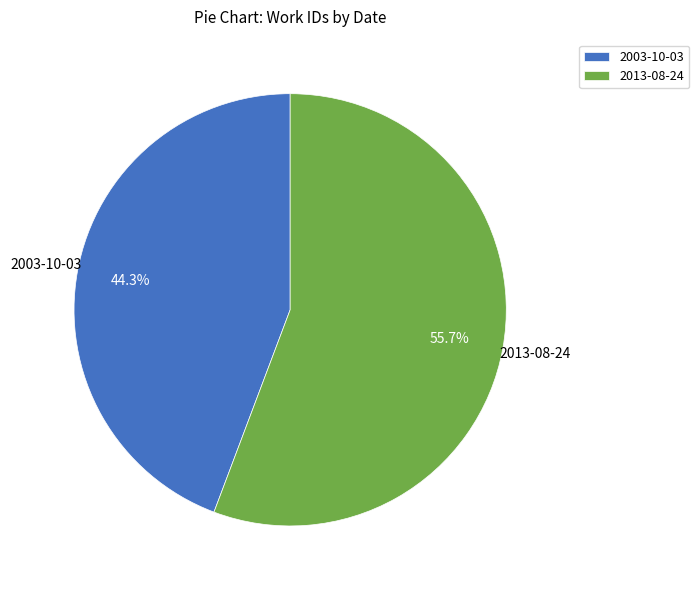

What percentage is NOT represented by 2003-10-03?

55.7%